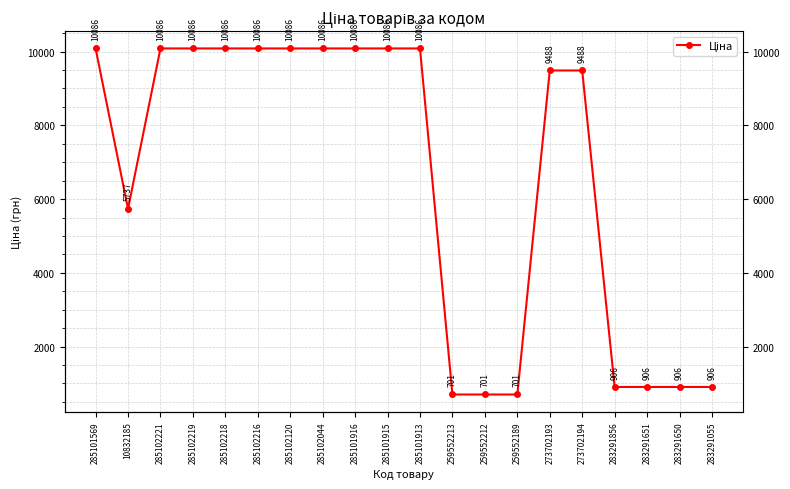

At which category does the data reach its first local valley?

10832185